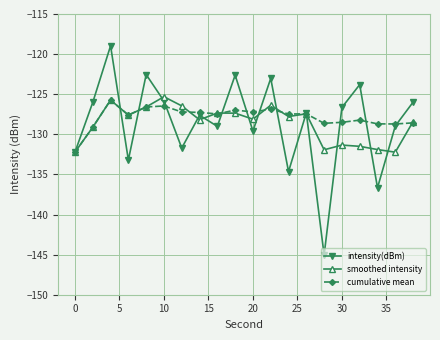

What is the value of the smoothed intensity point at the 11th from the left?

-128.1